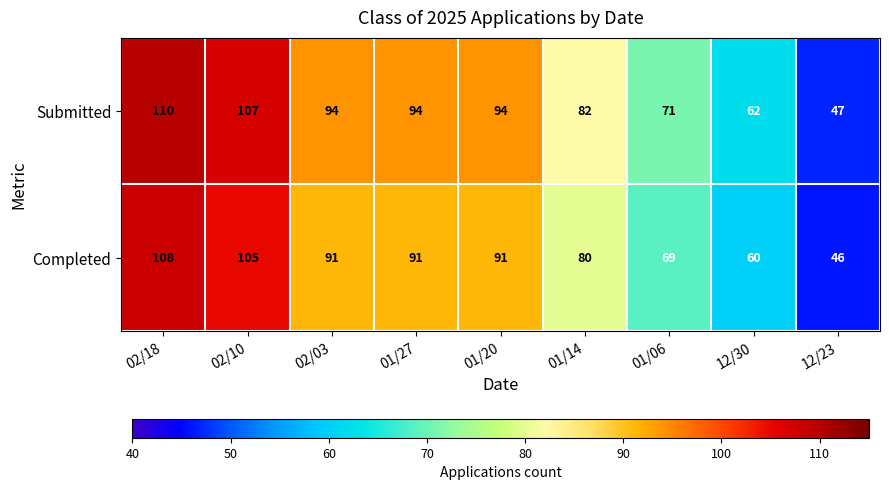

Which series has the largest total across all categories?

Submitted